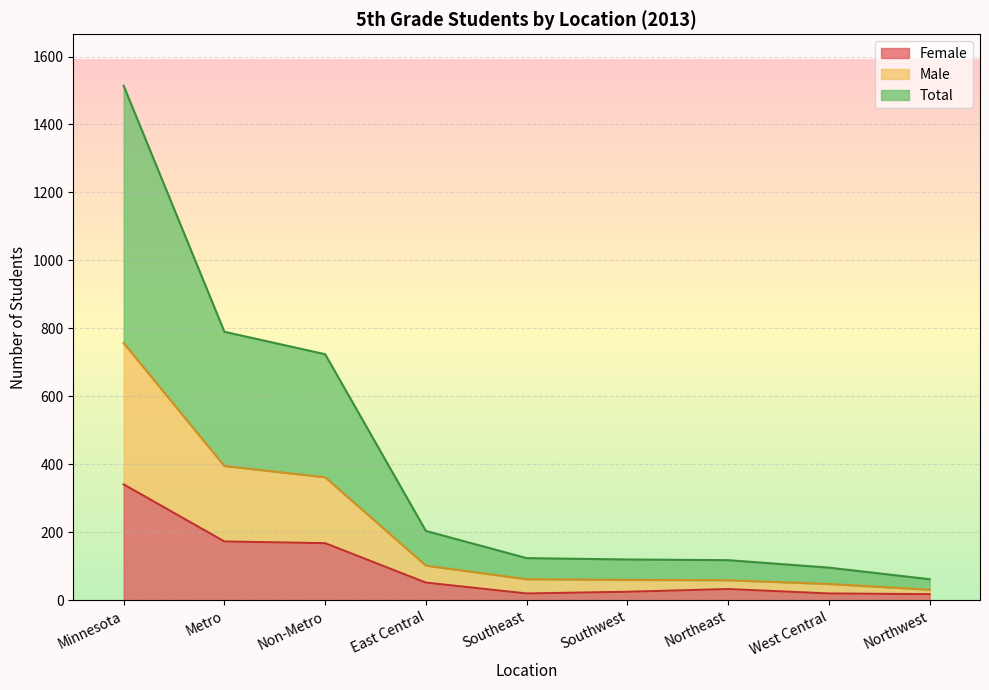

What is the highest value of the Female series?

341